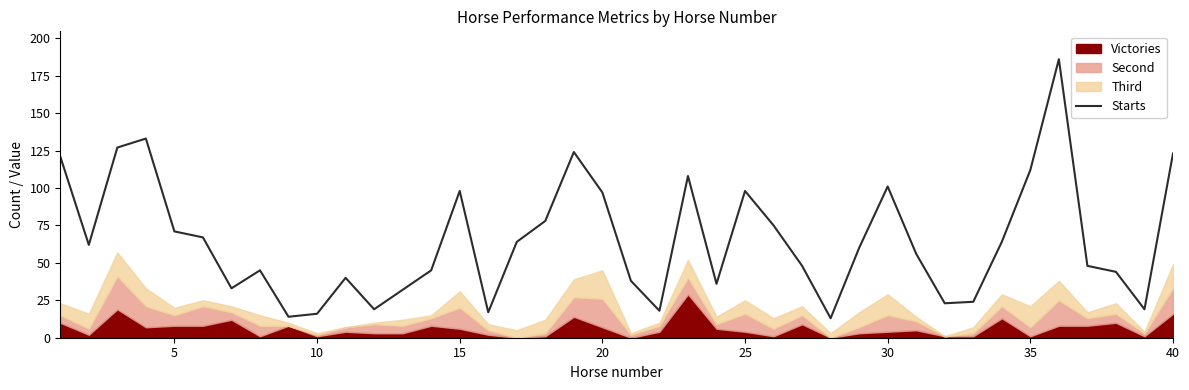

How many data points are above 60?

19